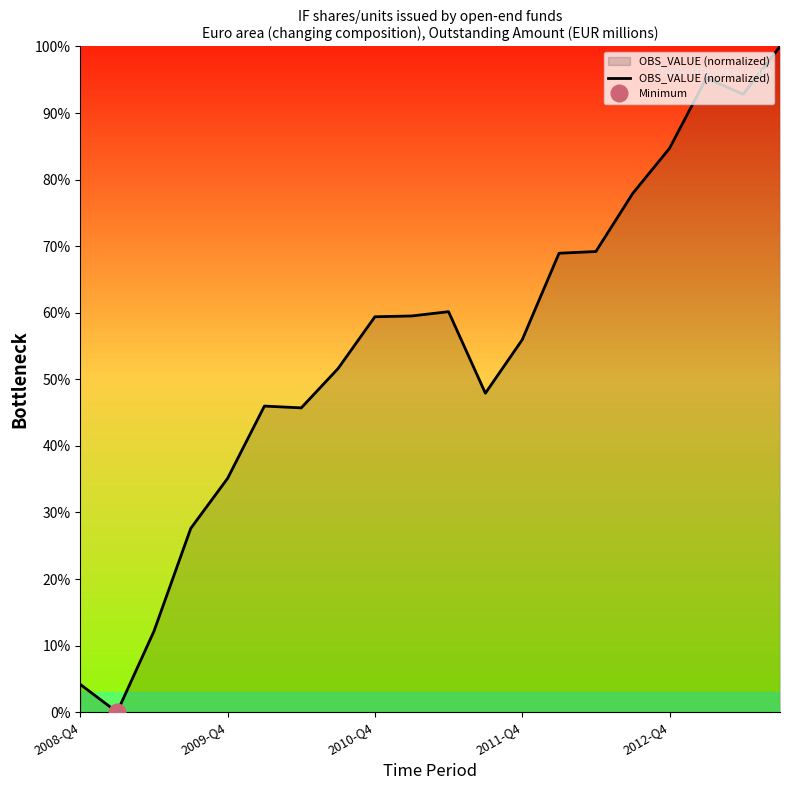

What is the value of the 6th point from the left?

46.0